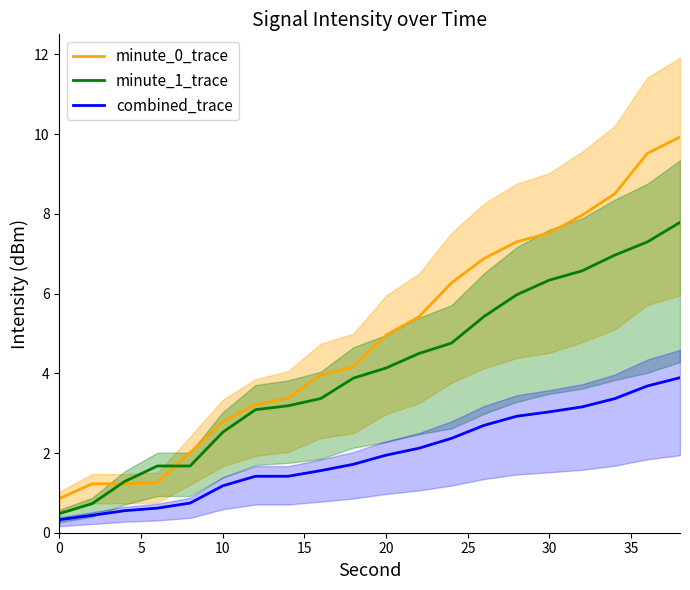

True or false: combined_trace and minute_1_trace cross at least once.

False